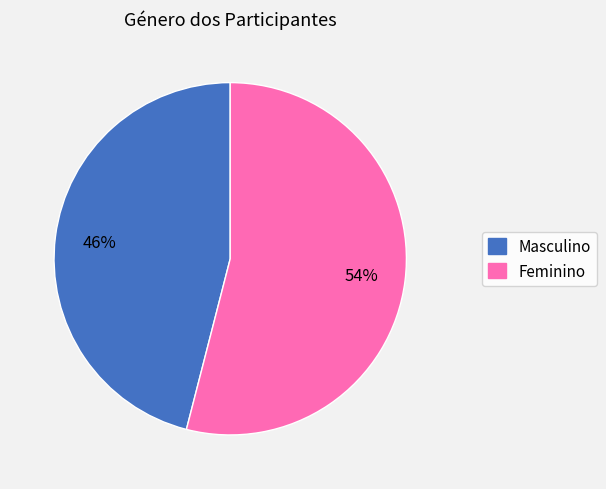

To the nearest percent, what is the difference between the largest and smallest slice percentages?

8%